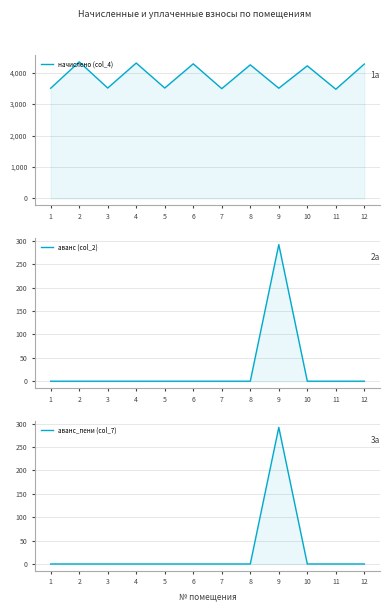

Is it true that аванс (col_2) equals 0.0 at 10?

True